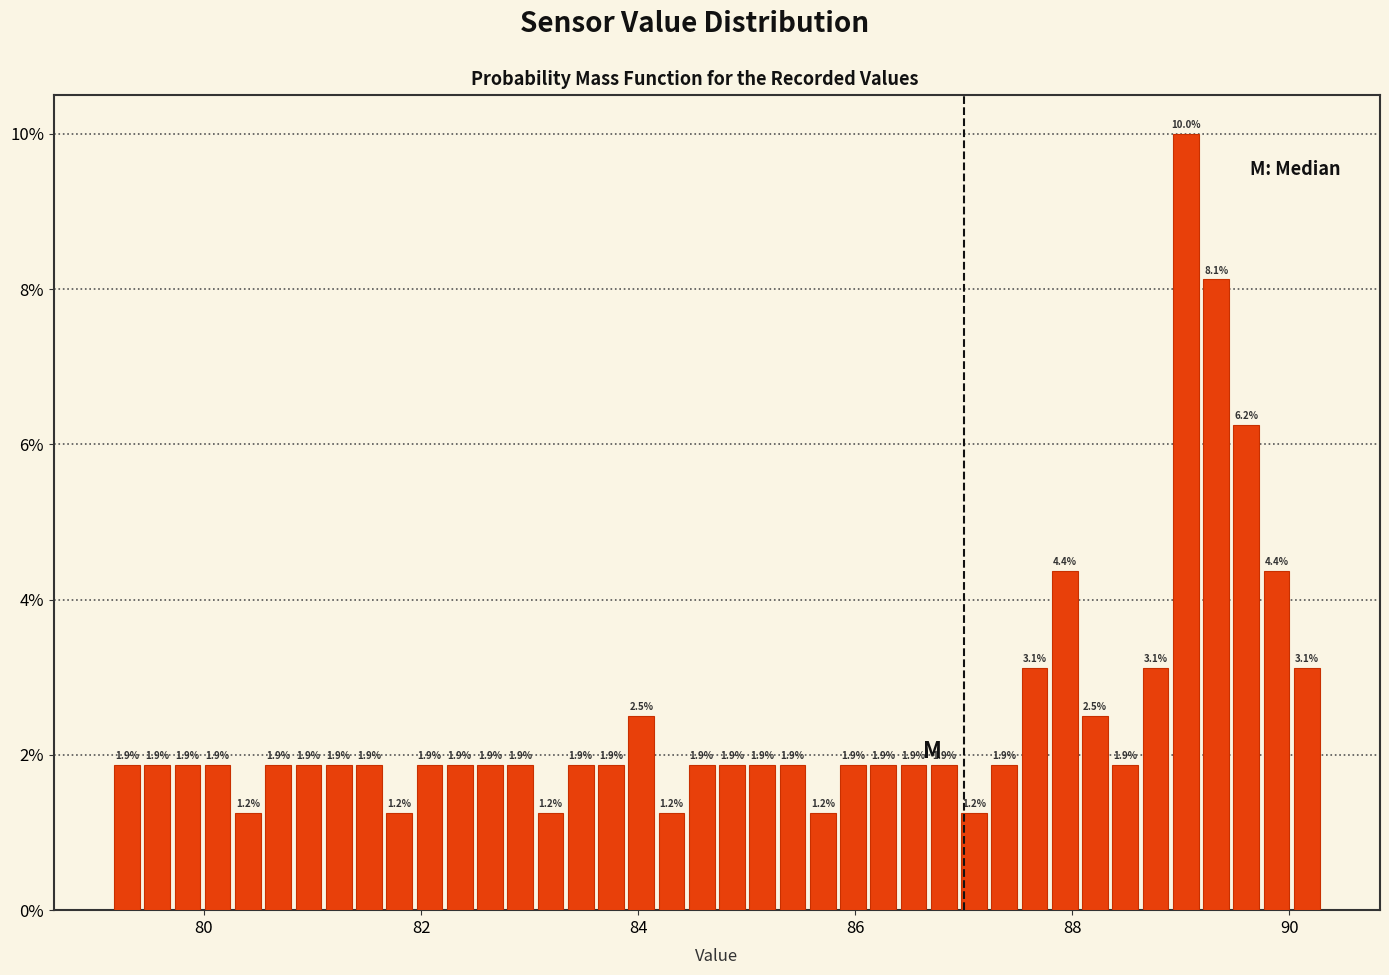

Read against the x-axis, roughly where is the centre of the tallest bar?

89.0